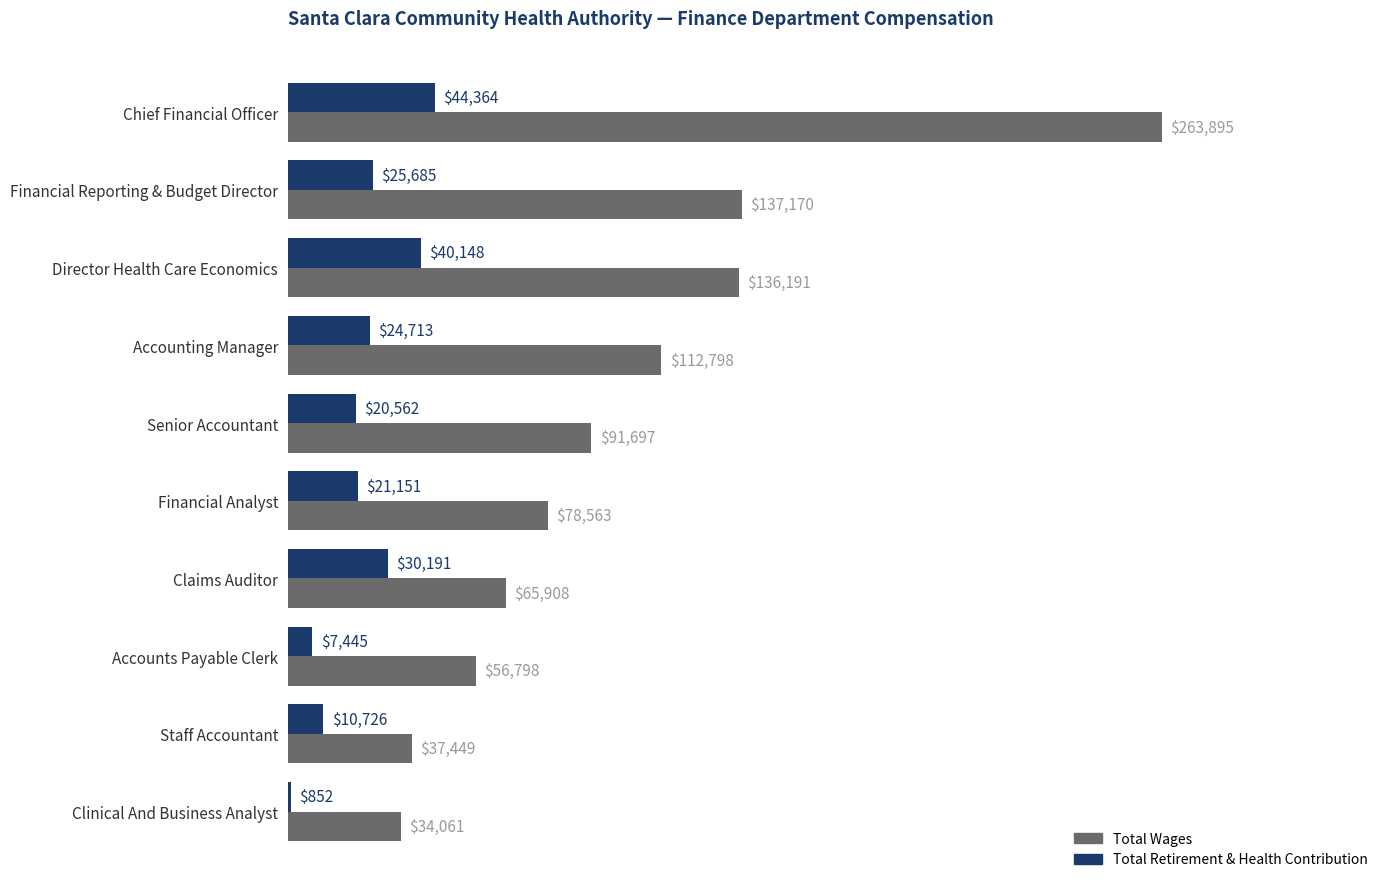

What is the total value across all series at Claims Auditor?

96099